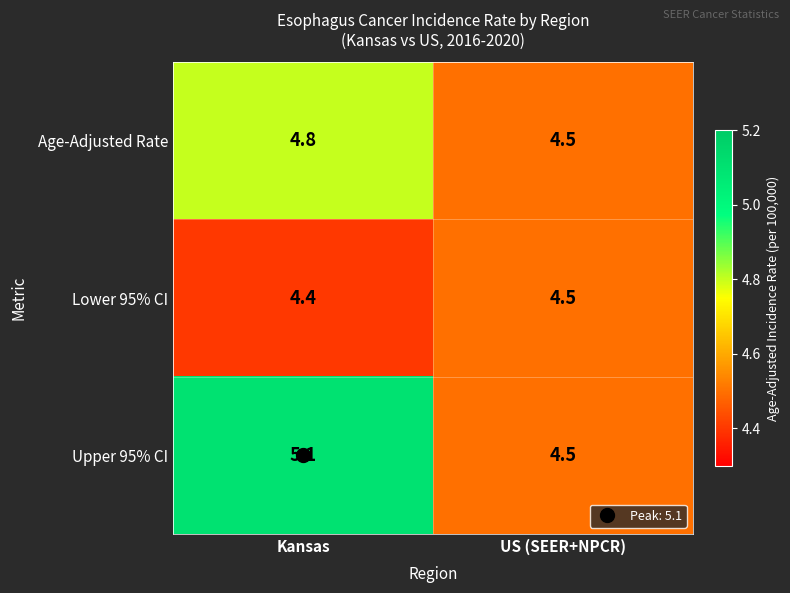

At which category is the sum across all series the highest?

Kansas